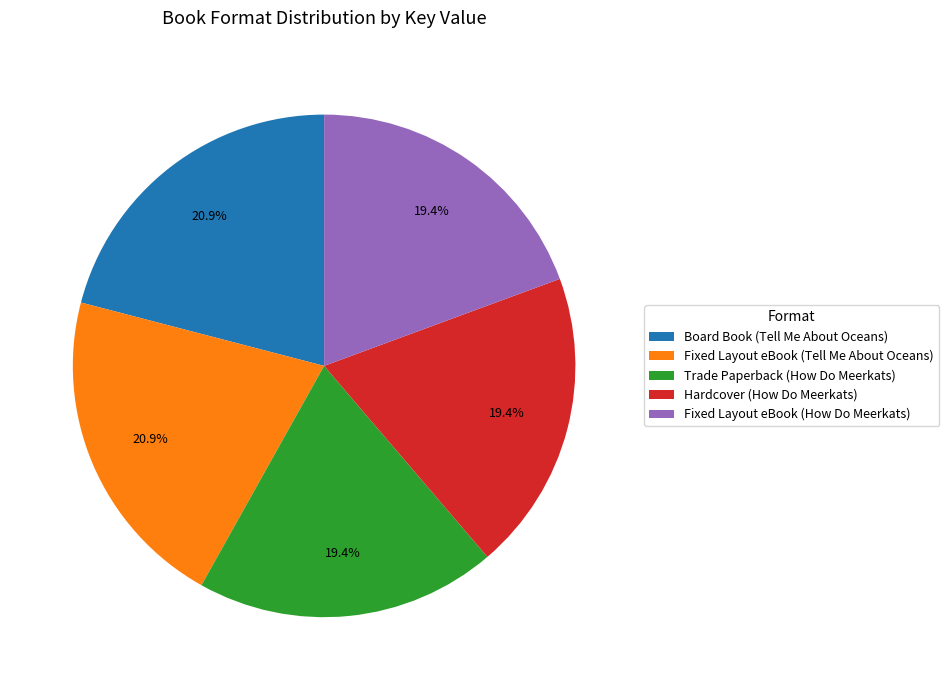

To the nearest percent, what percentage of the pie is Fixed Layout eBook (Tell Me About Oceans)?

21%